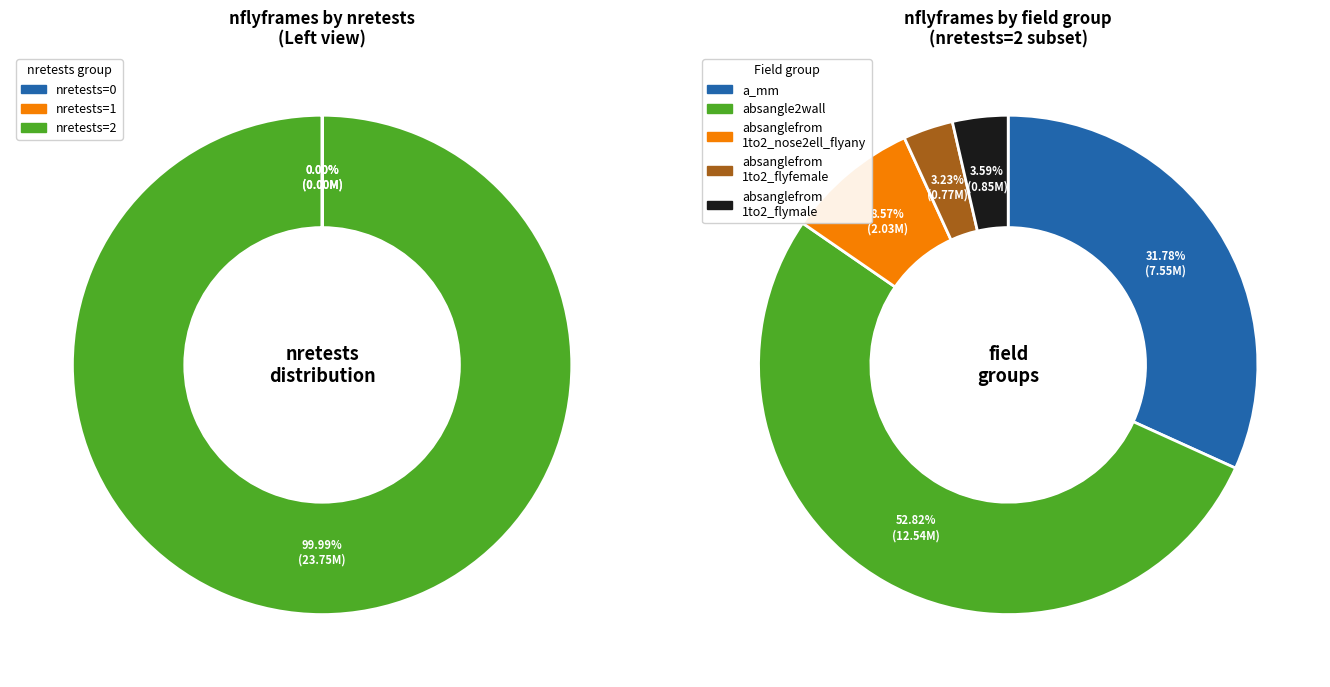

Does nretests_2 represent more than half of the total?

Yes